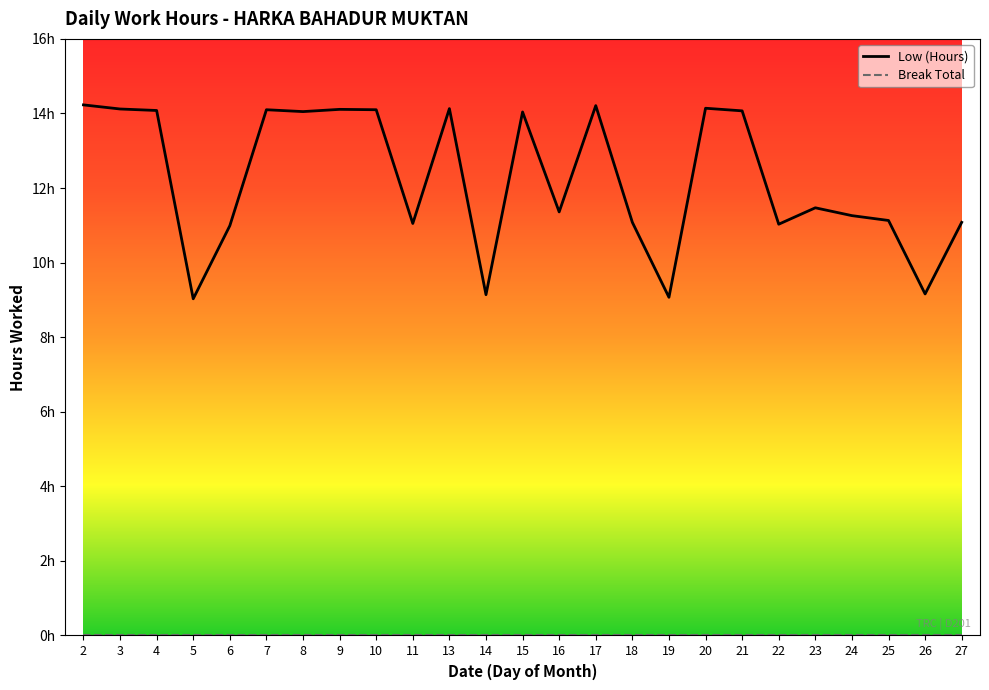

Does the chart have visible grid lines?

No